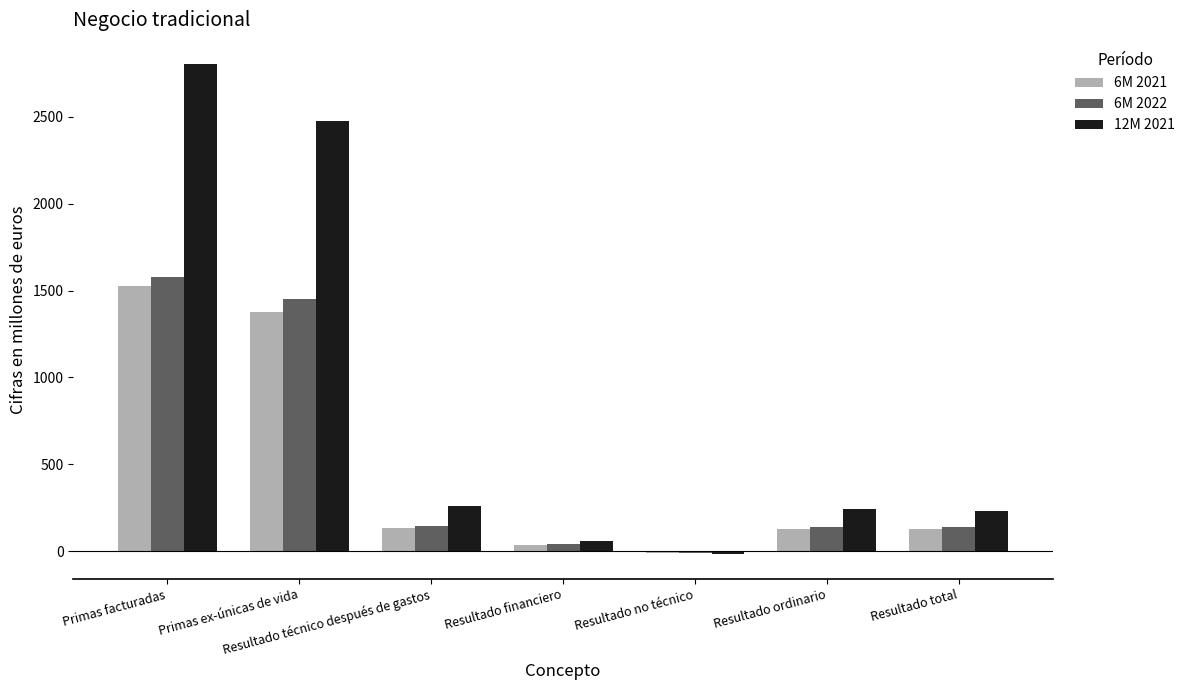

Where is 12M 2021 nearest to the value 1391?

Primas ex-únicas de vida